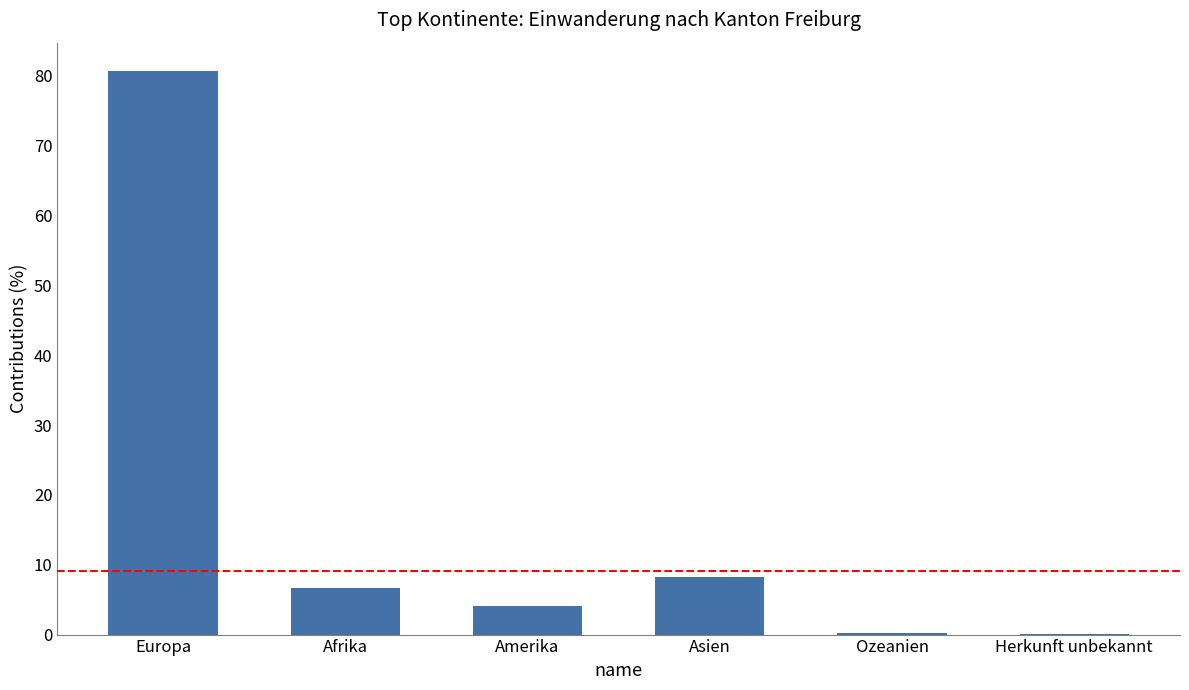

At which label is the value closest to 40?

Asien